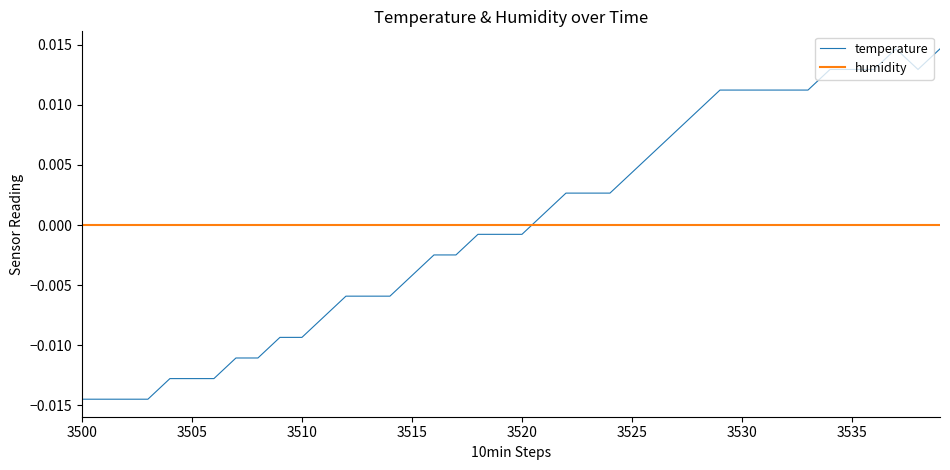

How many intersections are there between humidity and temperature?

1